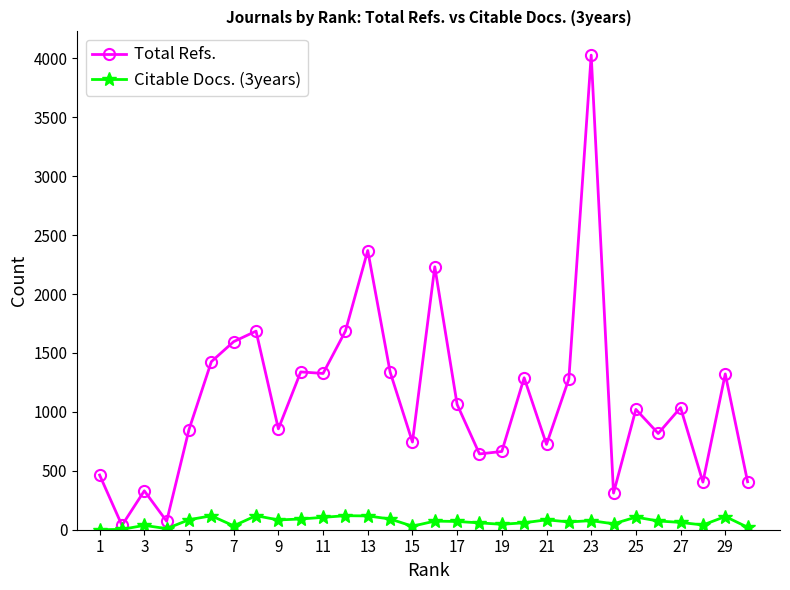

Which series has the widest spread of values?

Total Refs.